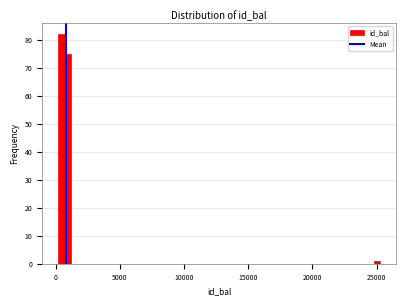

Read against the x-axis, roughly where is the centre of the tallest bar?

500